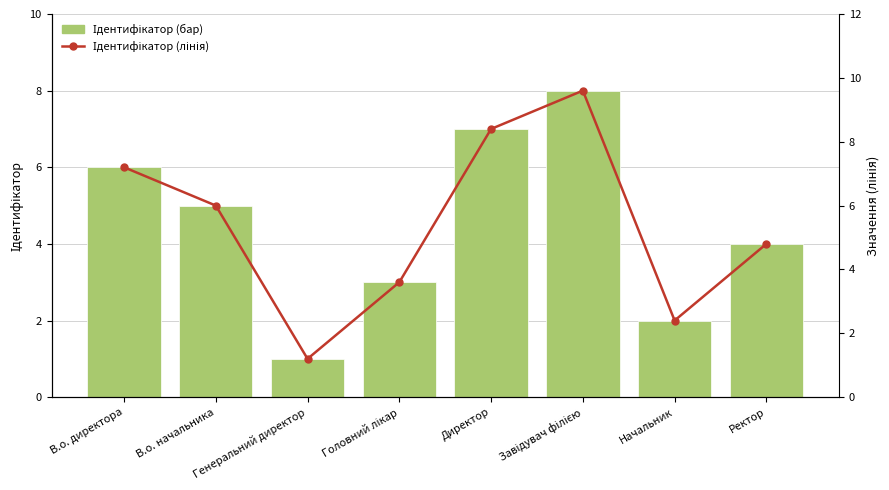

Which series has the largest total across all categories?

Ідентифікатор (лінія)